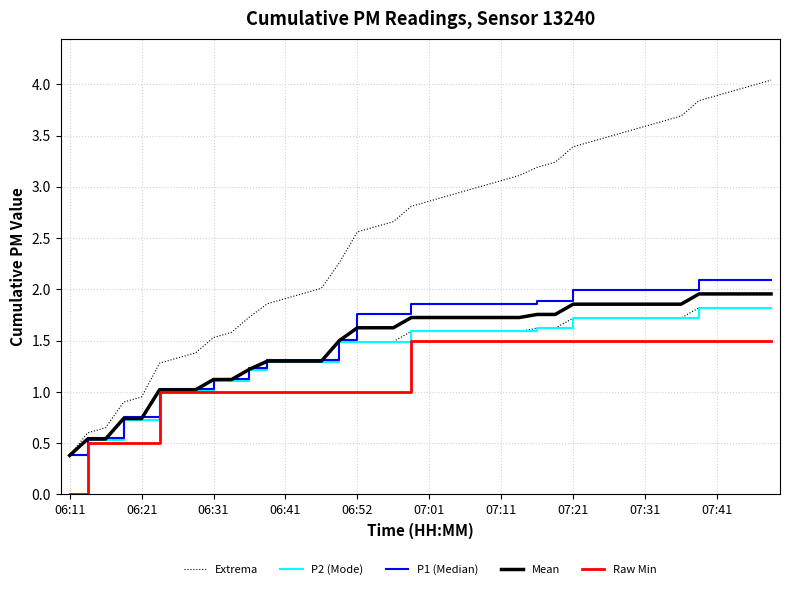

Which series has the largest range (max minus min)?

Extrema